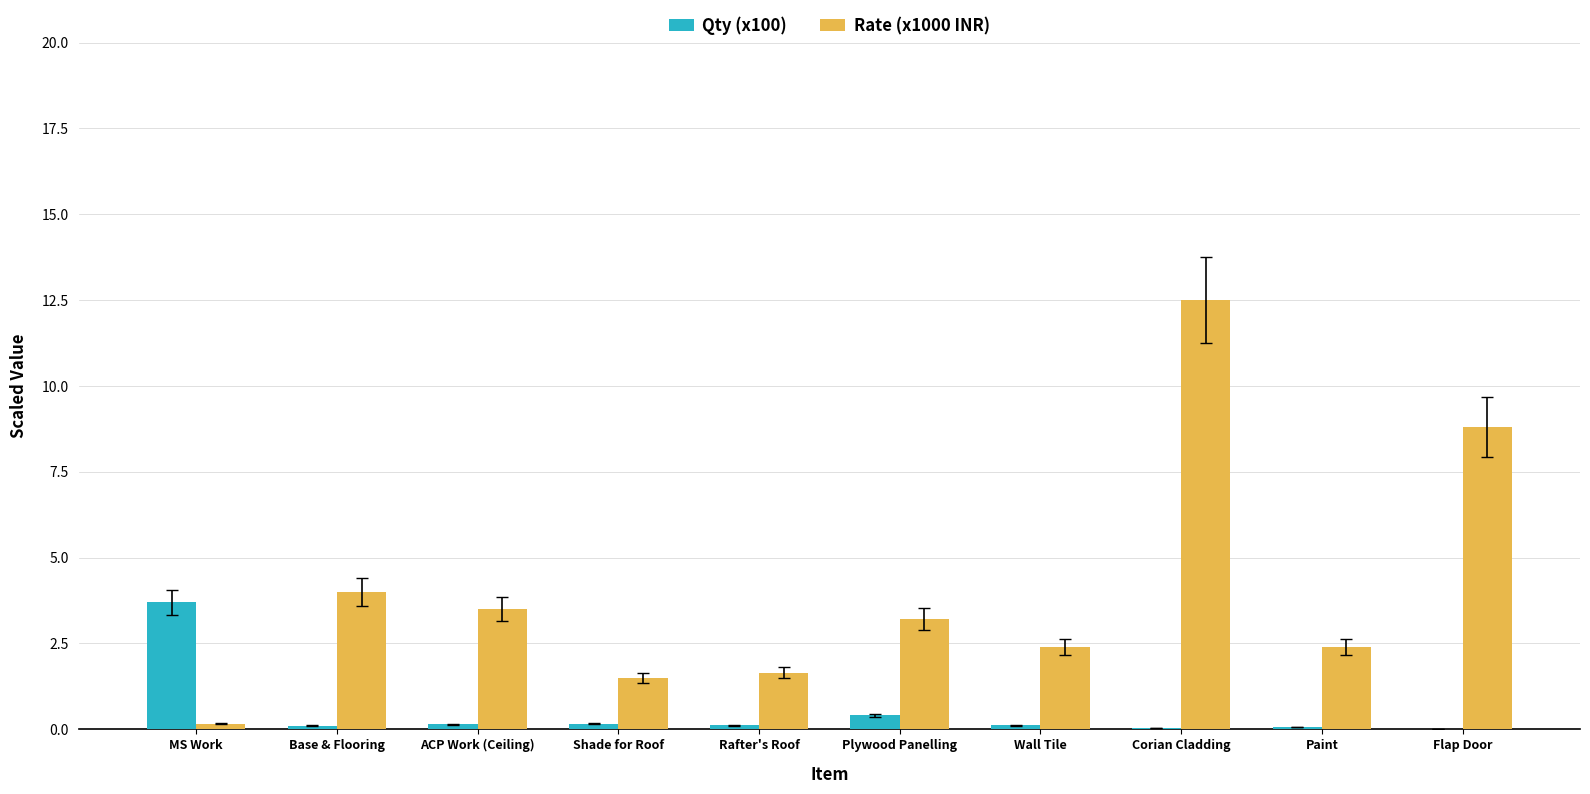

At which category is the sum across all series the highest?

Corian Cladding